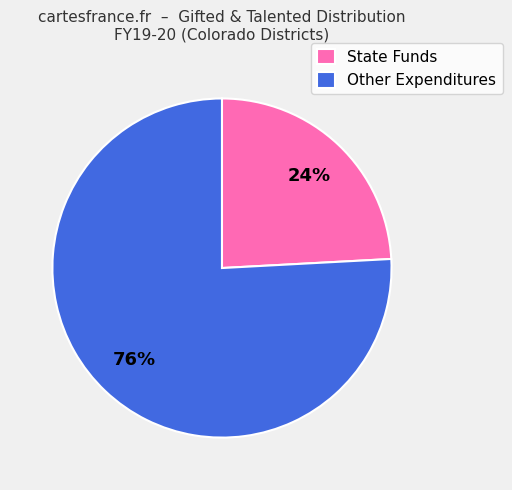

Rank the categories by value from lowest to highest.

State Funds, Other Expenditures